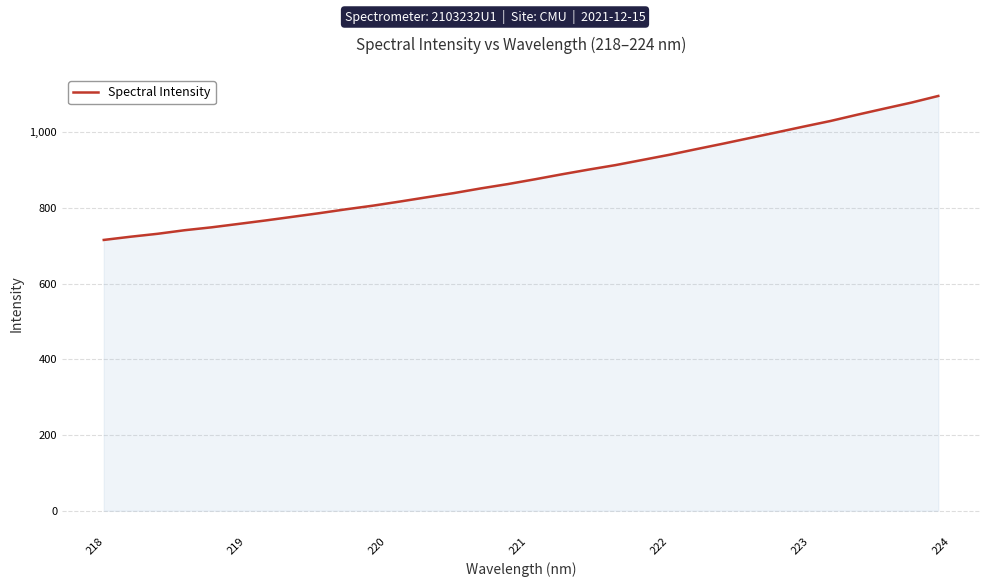

What is the greatest value displayed?

1095.5